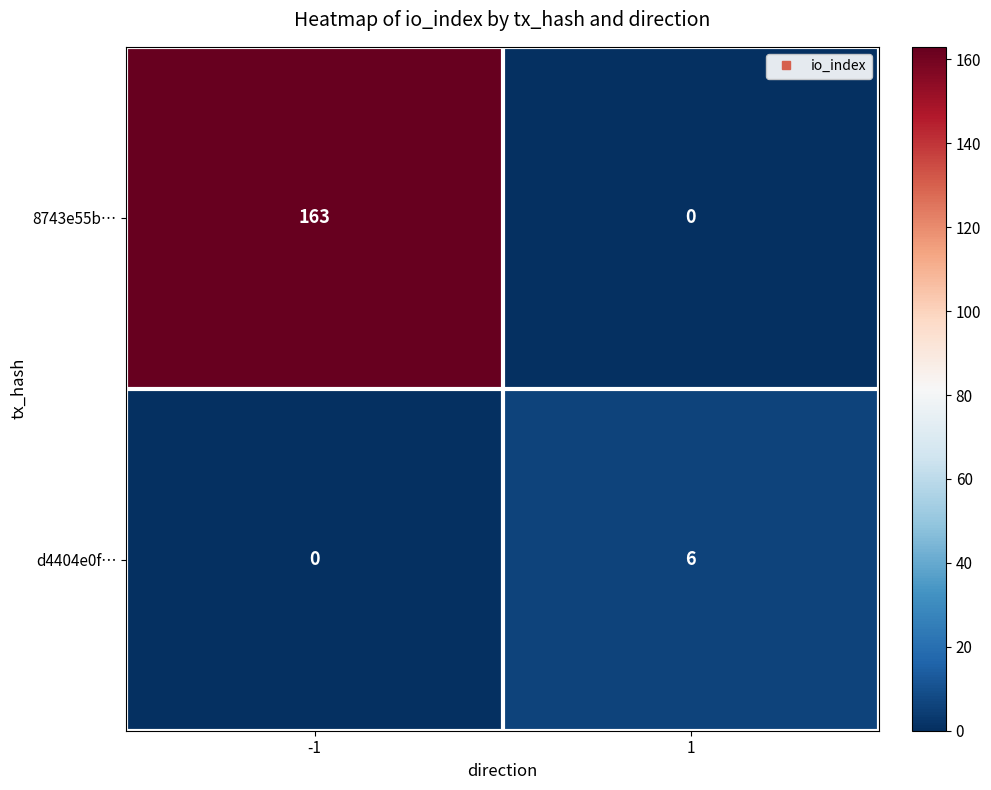

What is the spread (max minus min) of values at -1?

163